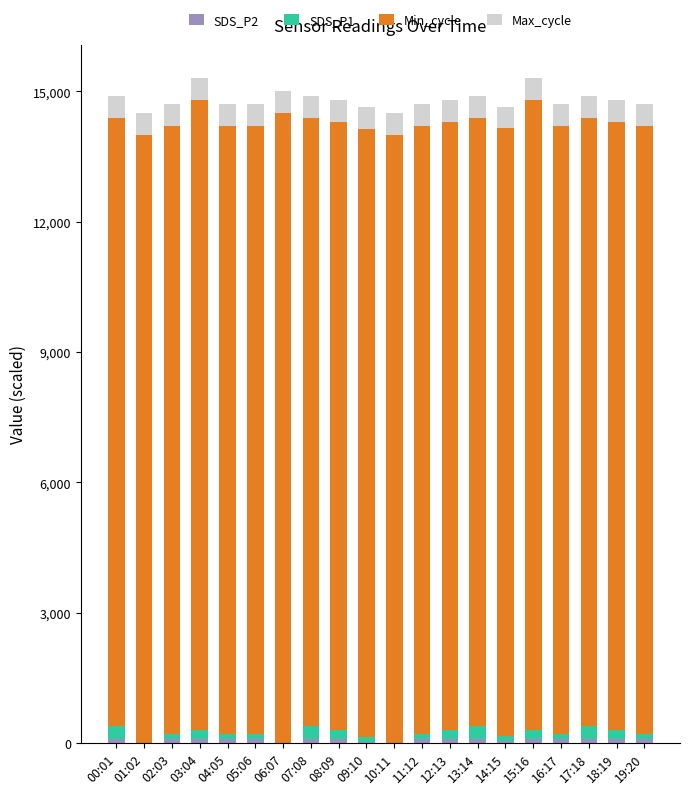

What is the total value across all series at 01:02?

14500.8